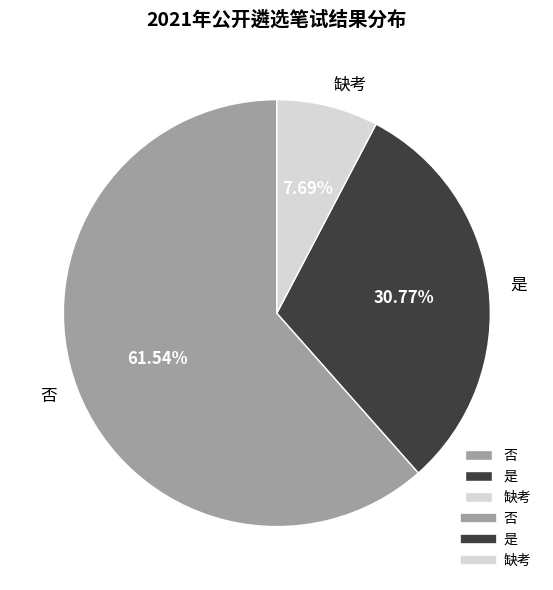

Is there any slice that represents more than half of the pie?

Yes